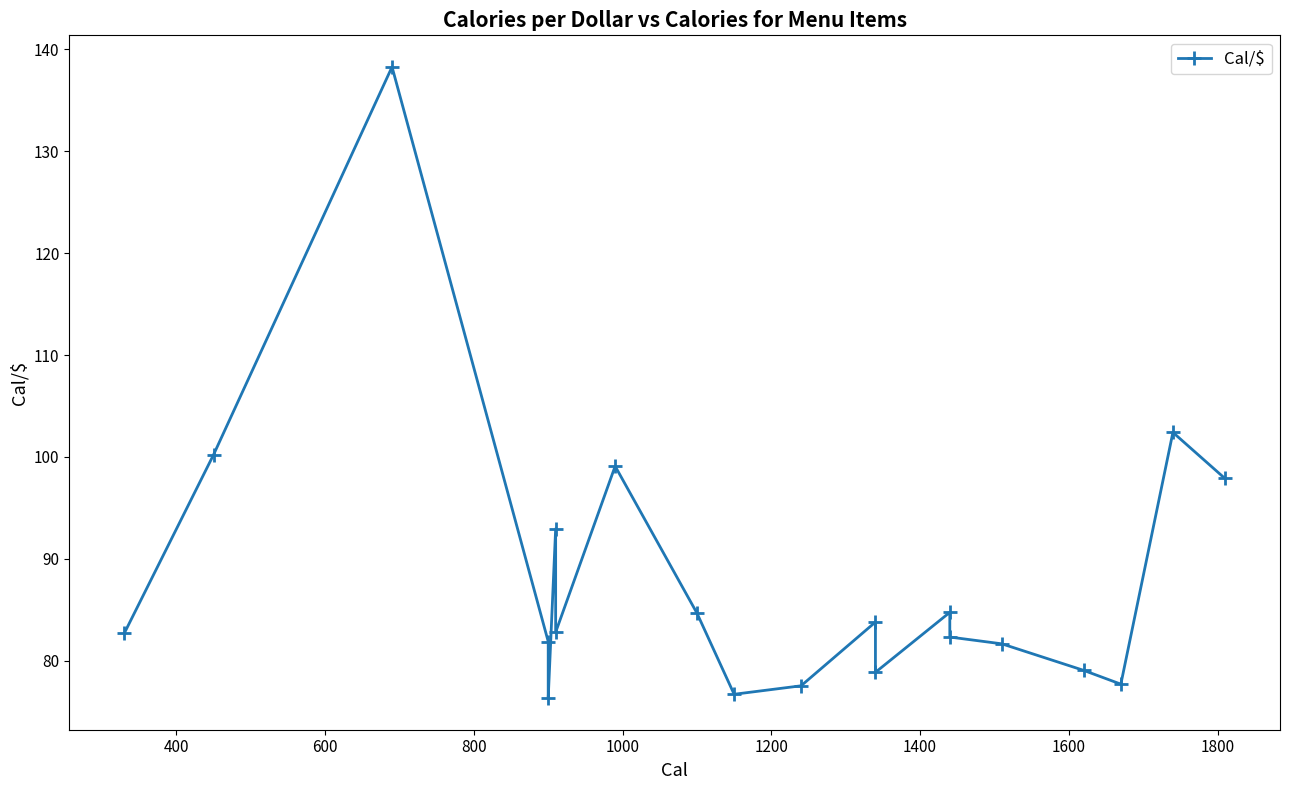

Does the chart have visible grid lines?

No